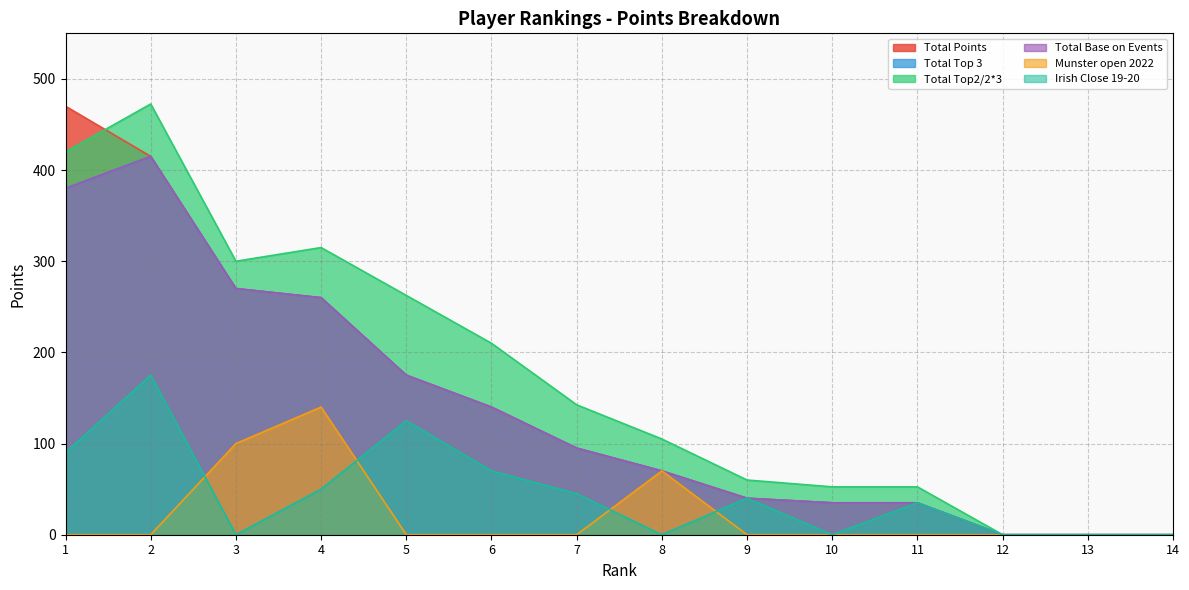

Reading left to right, list all the values displayed in this chart.

Total Points: 1=470.0	2=415.0	3=270.0	4=260.0	5=175.0	6=140.0	7=95.0	8=70.0	9=40.0	10=35.0	11=35.0	12=0.0	13=0.0	14=0.0
Total Top 3: 1=380.0	2=415.0	3=270.0	4=260.0	5=175.0	6=140.0	7=95.0	8=70.0	9=40.0	10=35.0	11=35.0	12=0.0	13=0.0	14=0.0
Total Top2/2*3: 1=420.0	2=472.5	3=300.0	4=315.0	5=262.5	6=210.0	7=142.5	8=105.0	9=60.0	10=52.5	11=52.5	12=0.0	13=0.0	14=0.0
Total Base on Events: 1=380.0	2=415.0	3=270.0	4=260.0	5=175.0	6=140.0	7=95.0	8=70.0	9=40.0	10=35.0	11=35.0	12=0.0	13=0.0	14=0.0
Munster open 2022: 1=0.0	2=0.0	3=100.0	4=140.0	5=0.0	6=0.0	7=0.0	8=70.0	9=0.0	10=0.0	11=0.0	12=0.0	13=0.0	14=0.0
Irish Close 19-20: 1=90.0	2=175.0	3=0.0	4=50.0	5=125.0	6=70.0	7=45.0	8=0.0	9=40.0	10=0.0	11=35.0	12=0.0	13=0.0	14=0.0